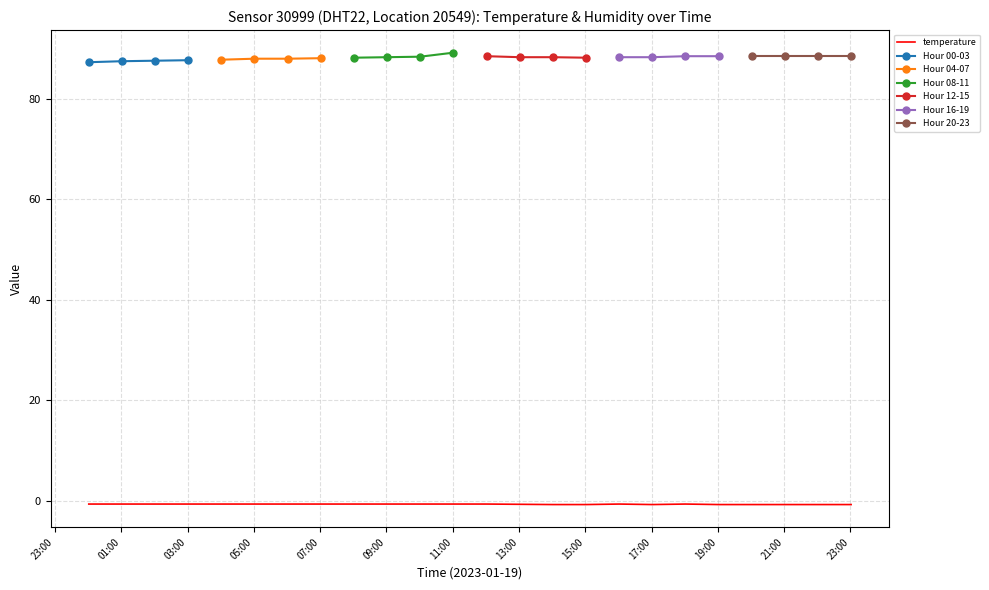

True or false: humidity and temperature cross at least once.

False